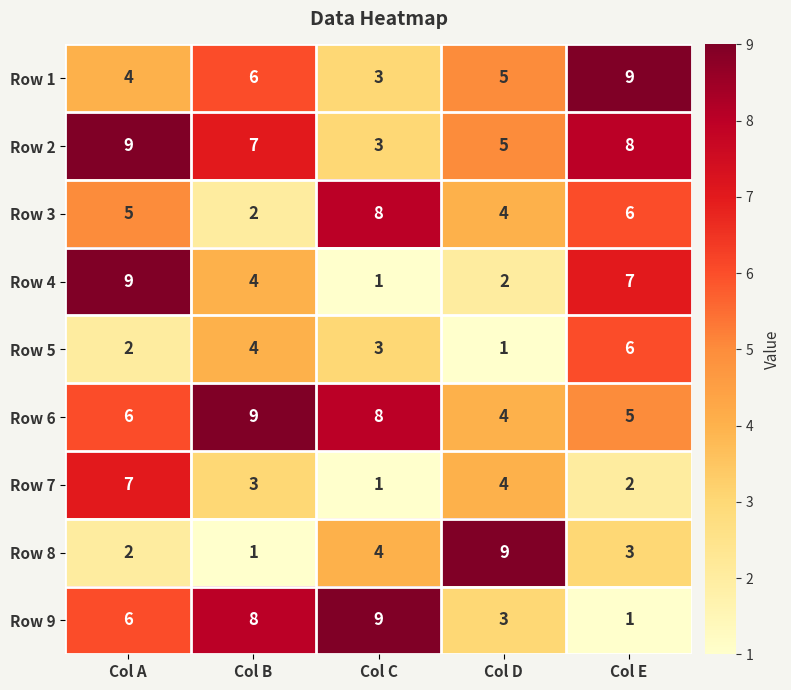

List the labels in order of Row 1 value, smallest first.

Col C, Col A, Col D, Col B, Col E